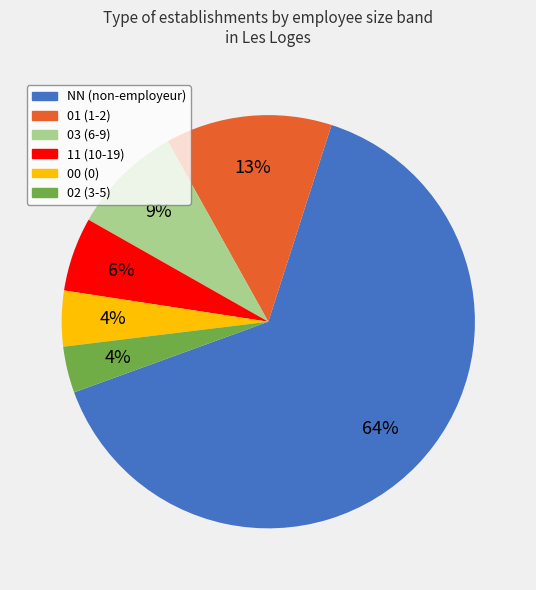

To the nearest percent, what percentage of the pie is NN?

64%